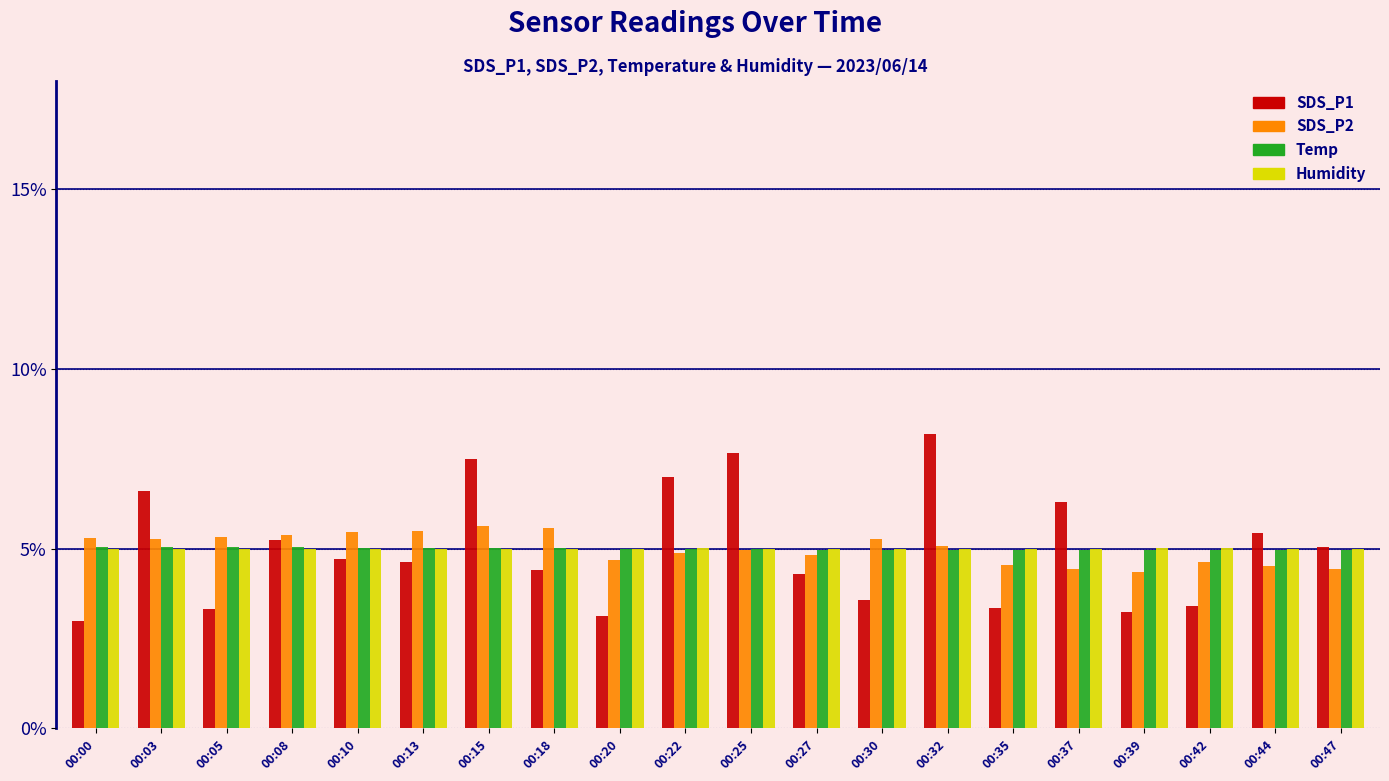

At which category is the sum across all series the highest?

00:32